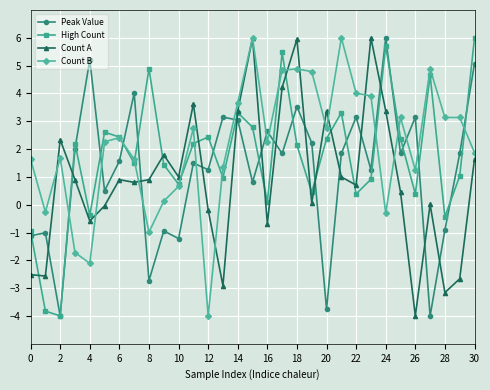

What is the value of the High Count point at the 13th from the left?

2.4